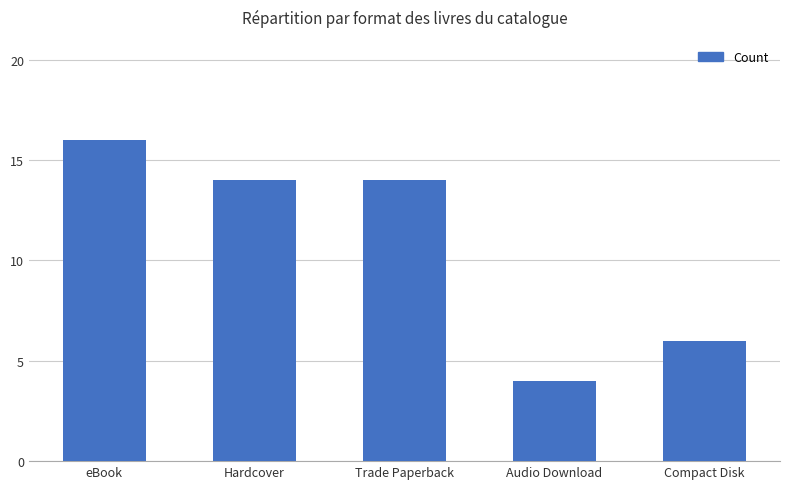

What is the value of the 1st bar from the left?

16